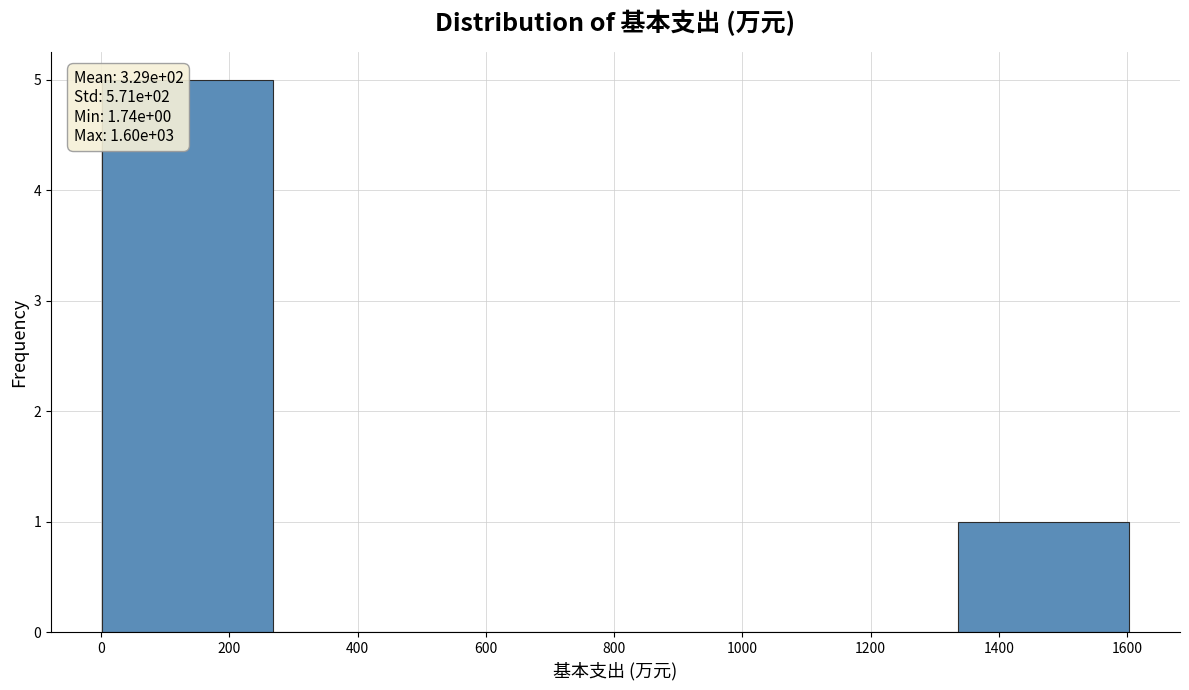

Over which range of the x-axis is the bar tallest?

0 to 260